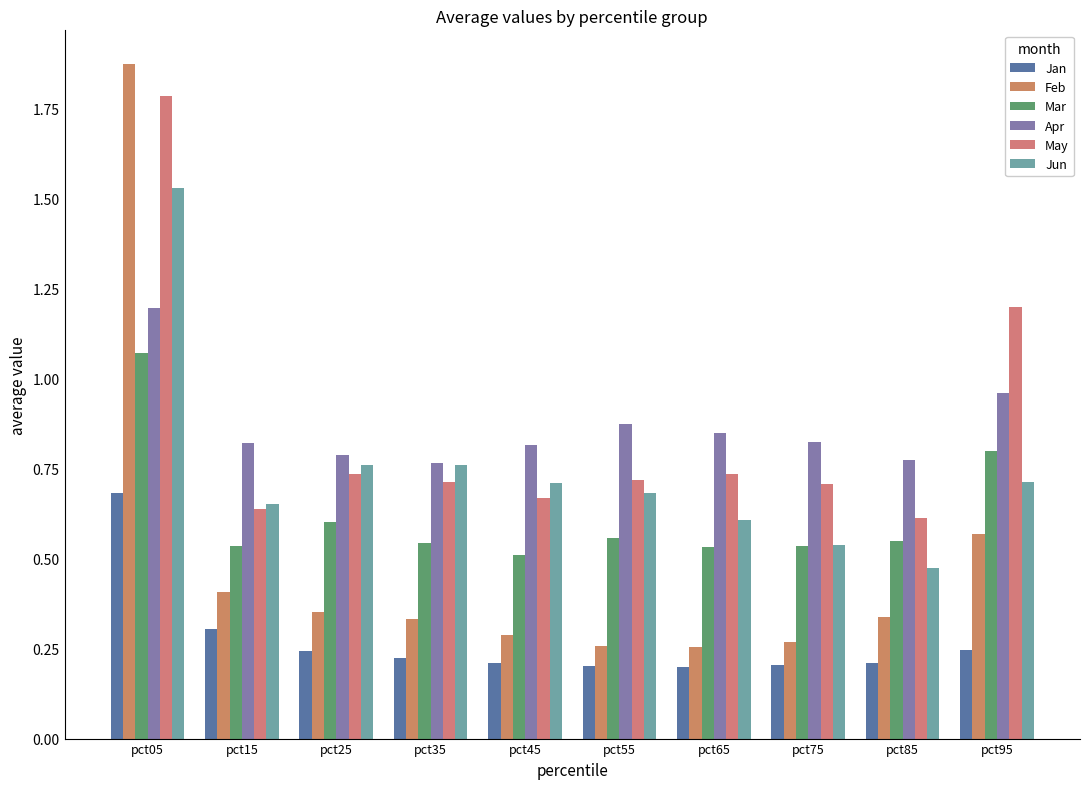

What is the total value across all series at pct95?

4.5